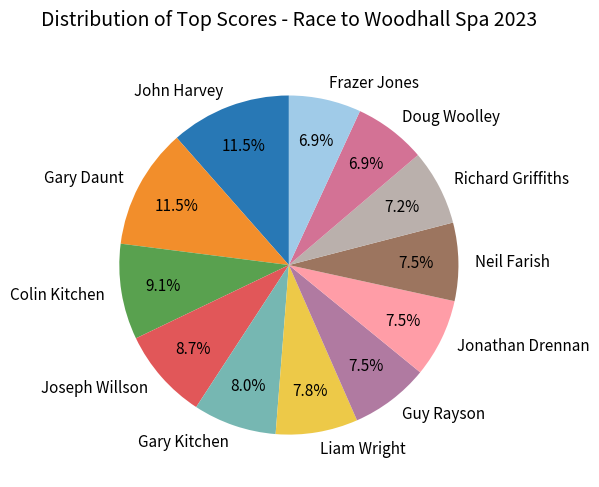

What percentage is the Richard Griffiths slice, to the nearest percent?

7%